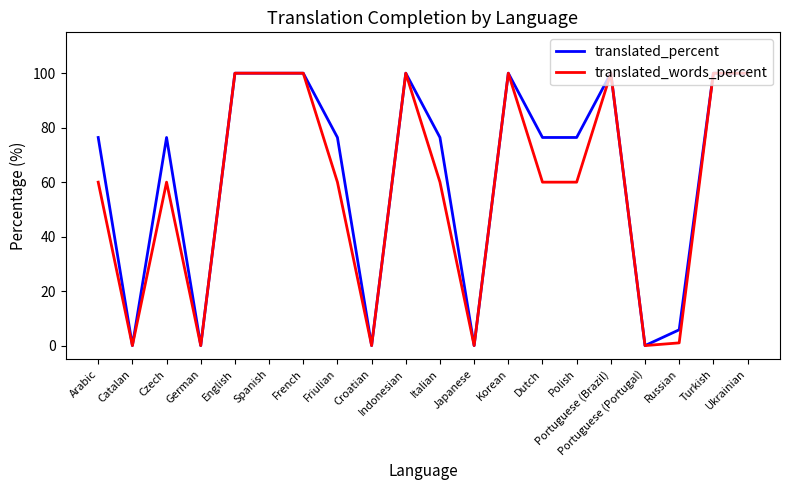

At how many categories does at least one series exceed 86?

8